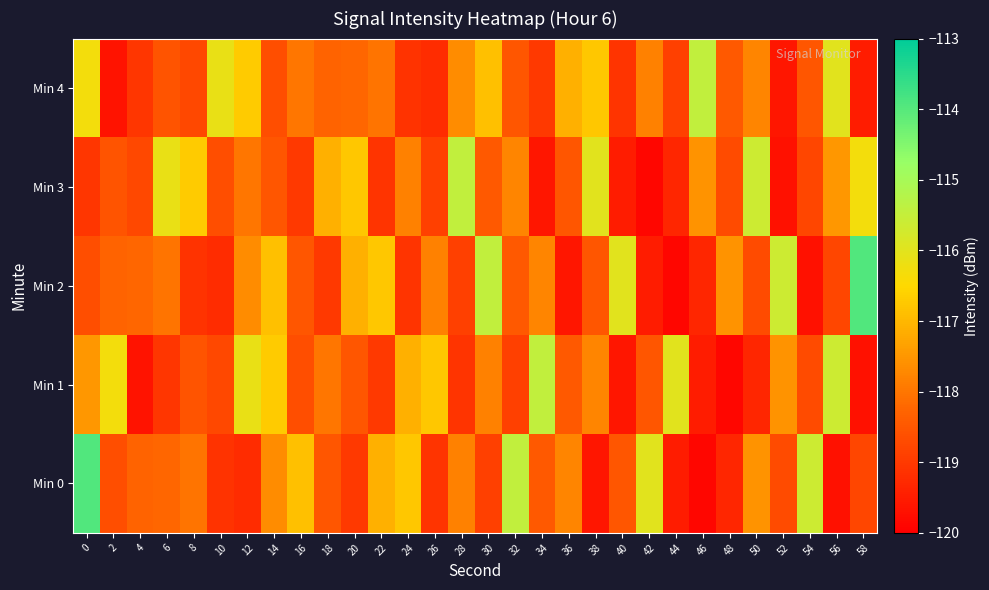

Which has a higher value, 8 or 40?

8